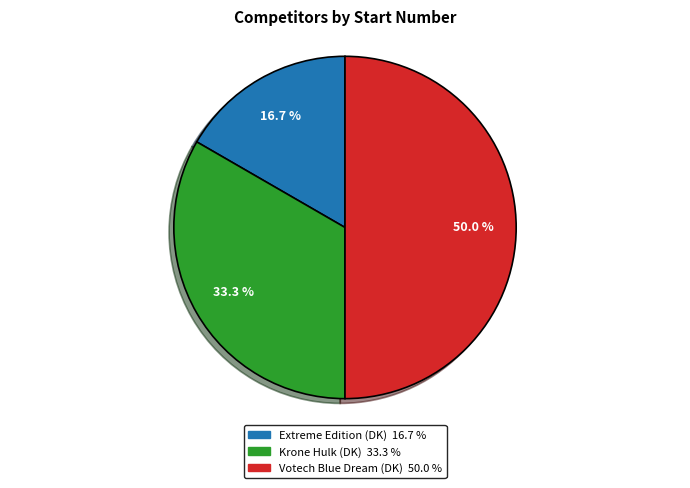

The Votech Blue Dream (DK) slice represents 50% of the pie. True or false?

True